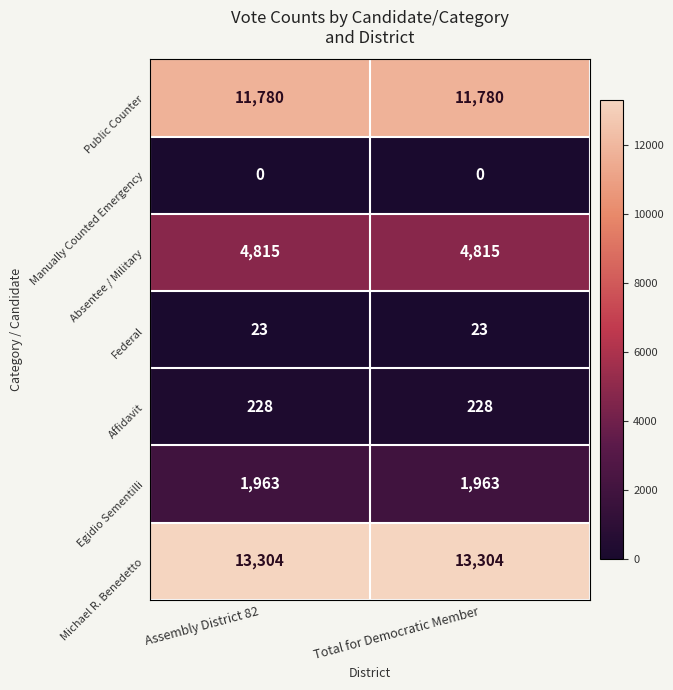

What is the difference between the highest and lowest values at Assembly District 82?

13304